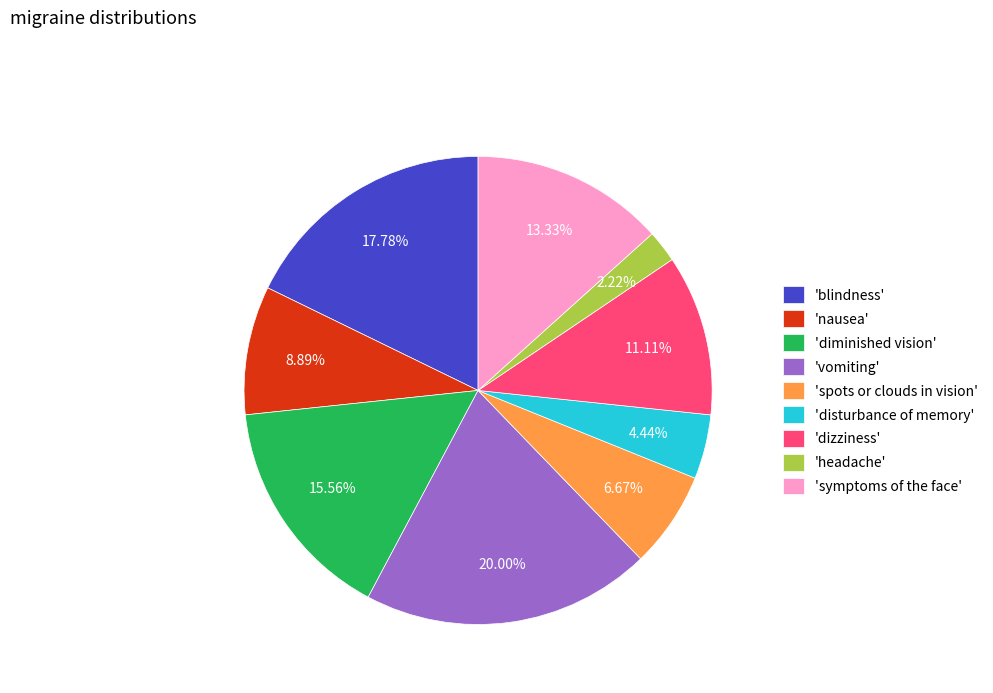

What is the ratio of the value at 'vomiting' to the value at 'blindness'?

1.1